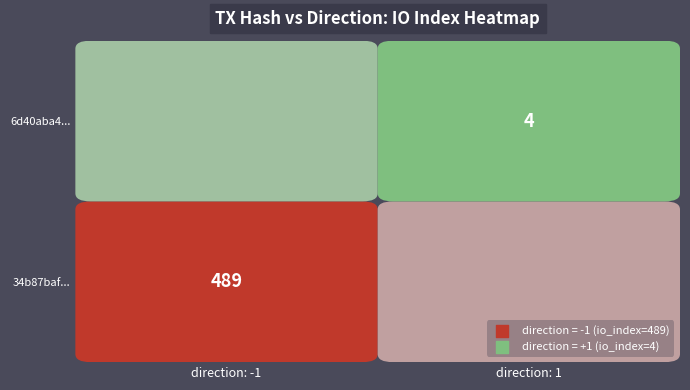

List the series in order of their peak value, highest first.

34b87baf..., 6d40aba4...